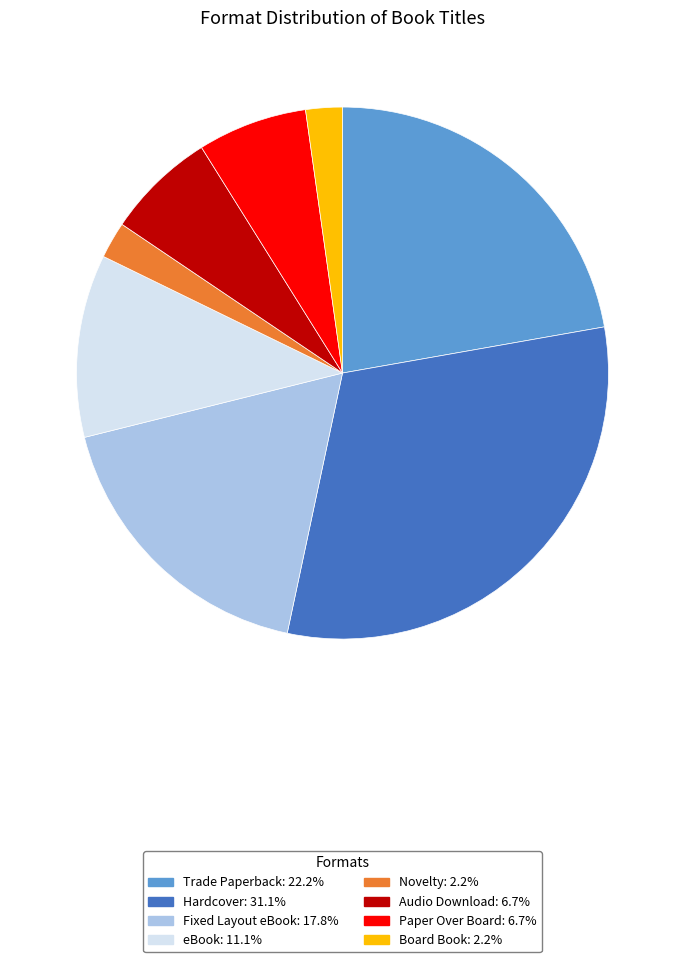

Is there any slice that represents more than half of the pie?

No